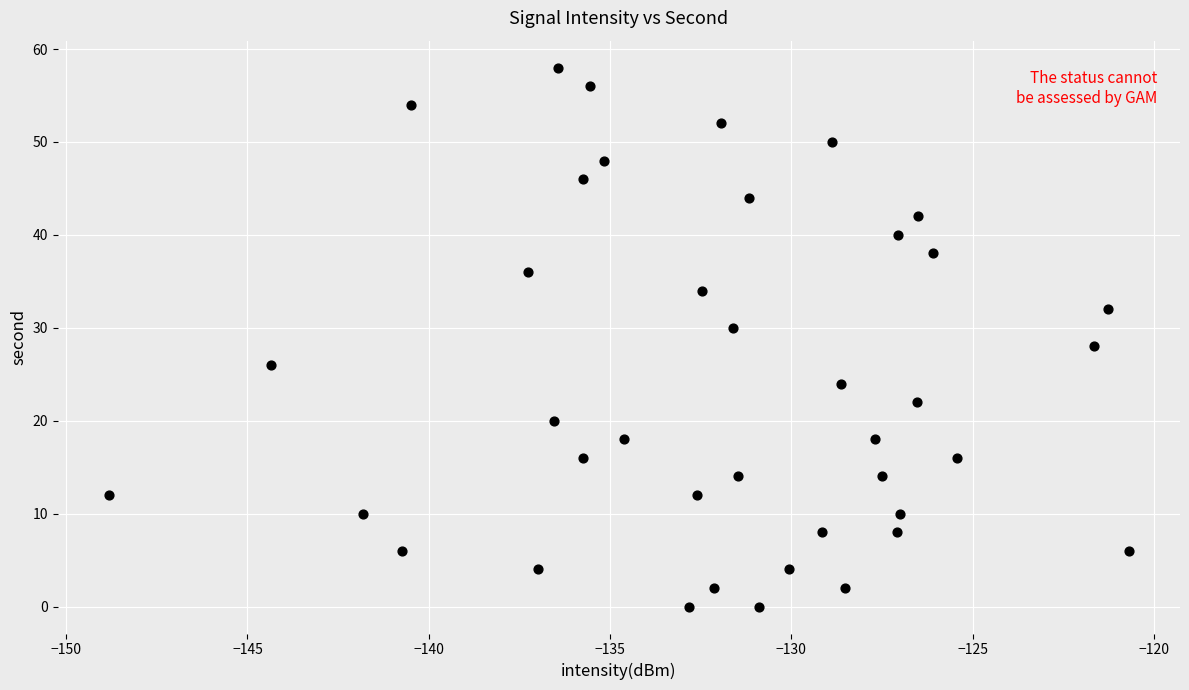

What is the range of Y values (max minus min)?

58